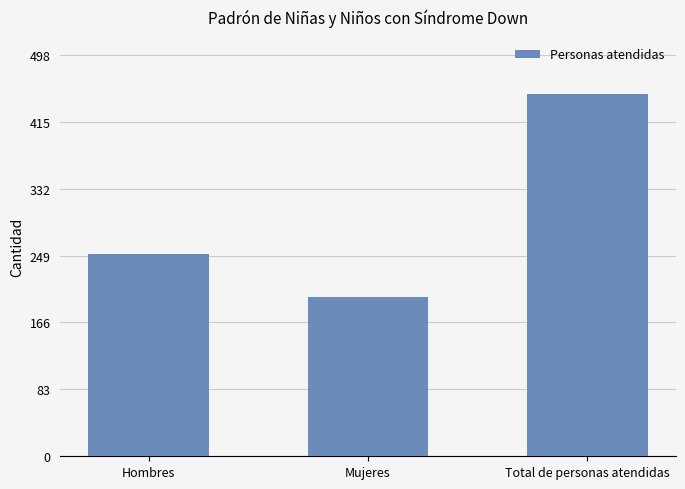

What is the approximate value at Total de personas atendidas?

449